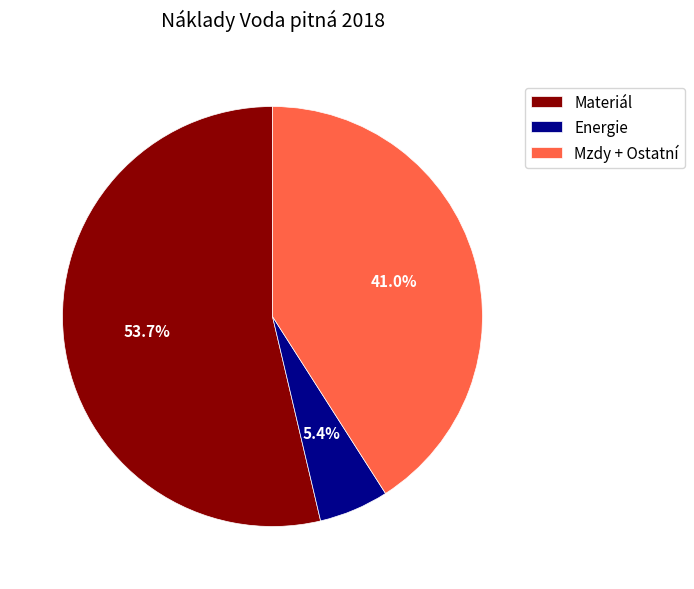

What is the majority slice?

Materiál